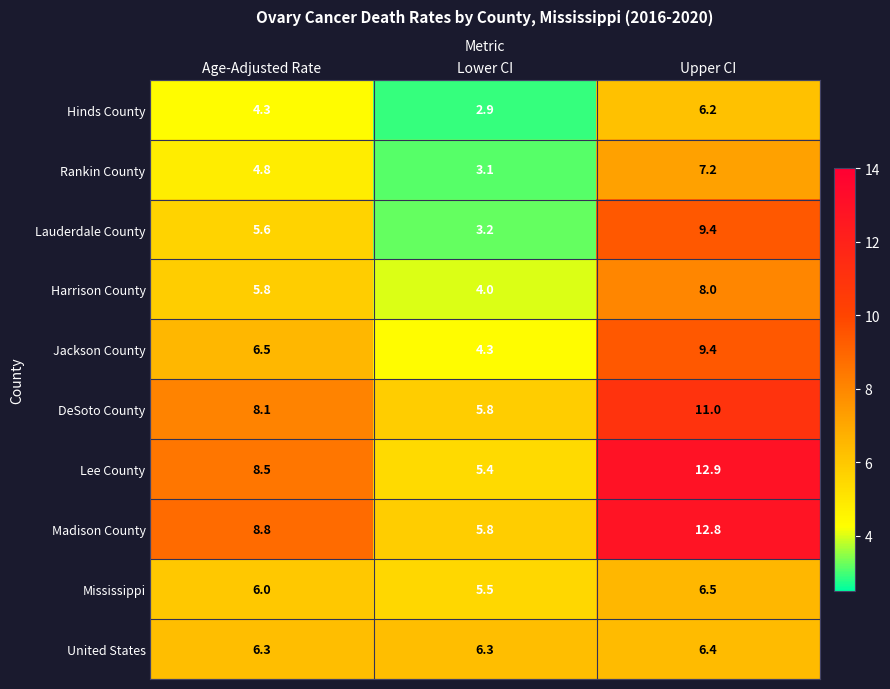

What is the difference between the maximum and second lowest values in the Lauderdale County series?

3.8